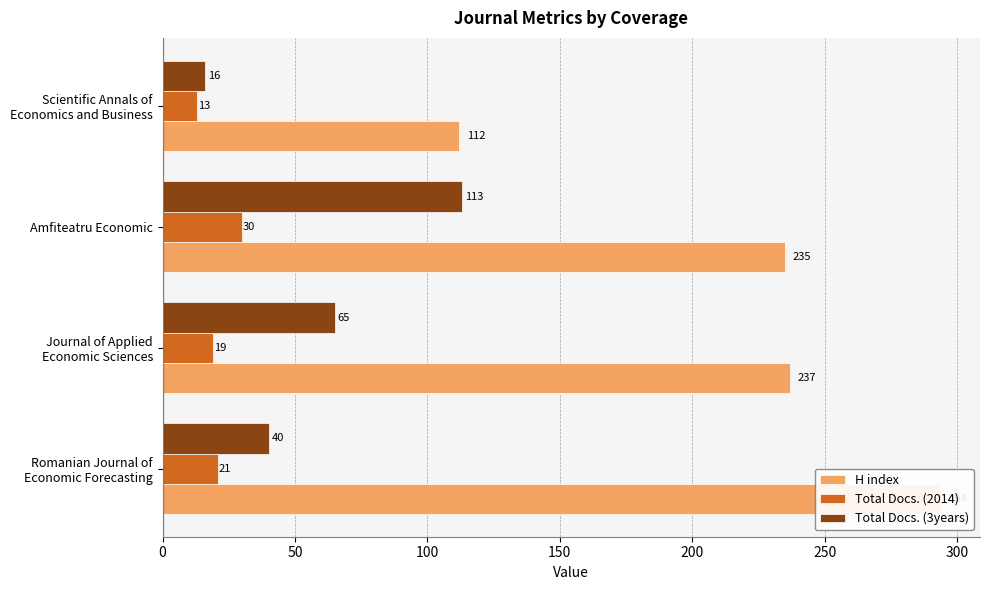

What is the value of the Total Docs. (3years) bar at the 2nd from the left?

65